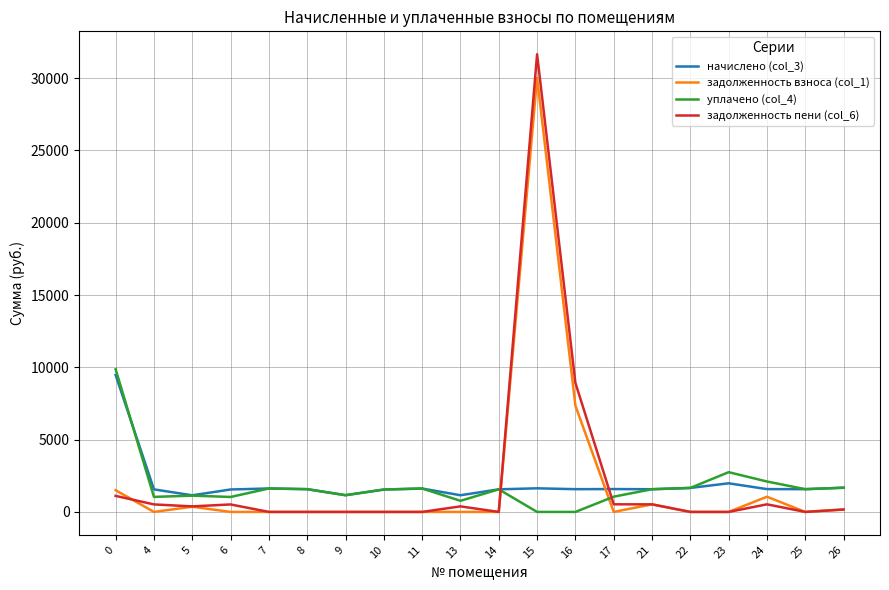

What value does the задолженность взноса (col_1) series have at 16?

7352.0